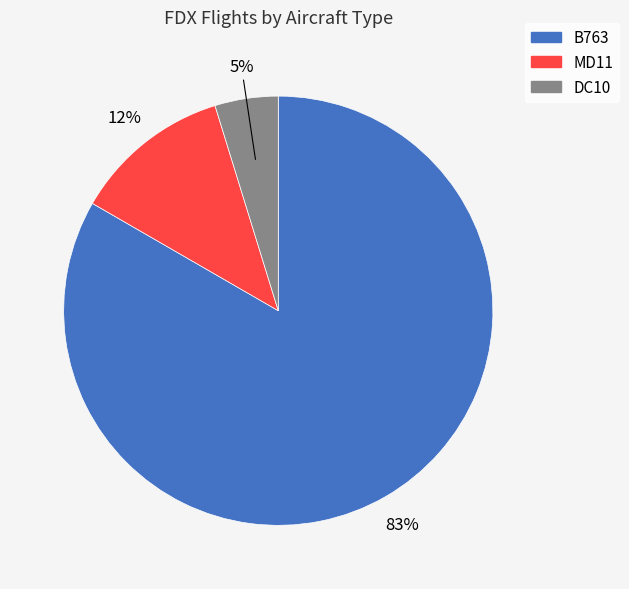

To the nearest percent, what is the combined percentage of B763 and MD11?

95%